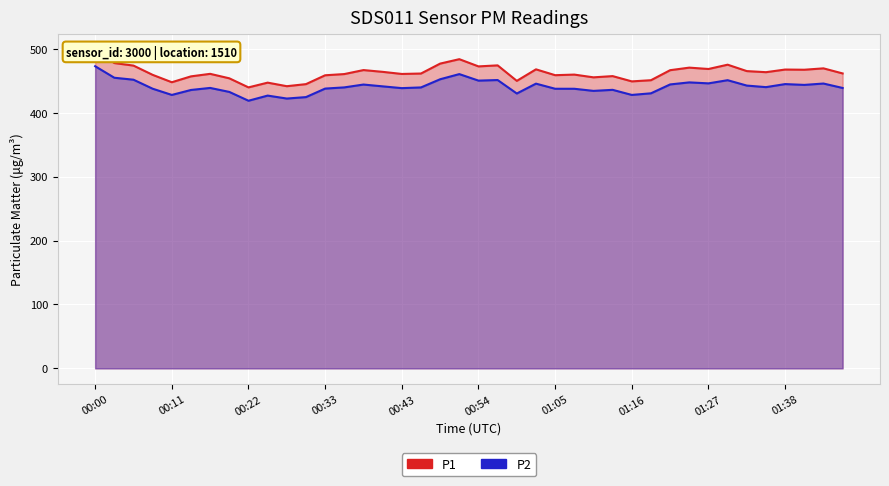

Count the number of data series in this chart.

2